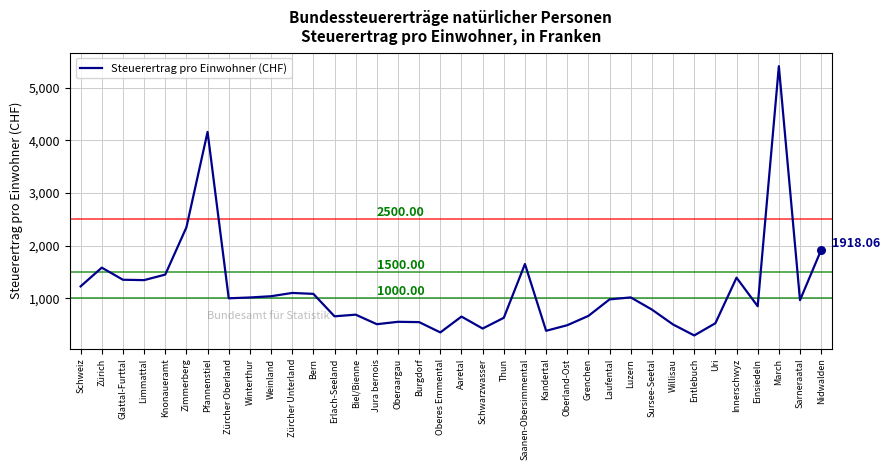

What is the change in value from Knonaueramt to Grenchen?

-784.6